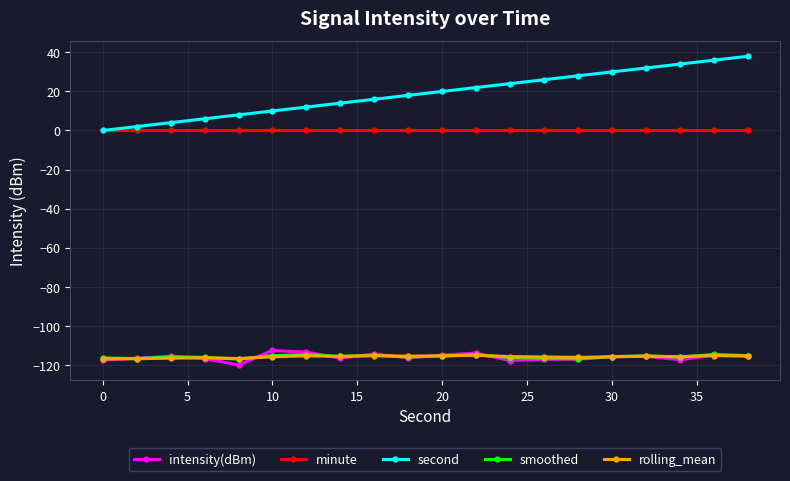

Which series has the largest total across all categories?

second